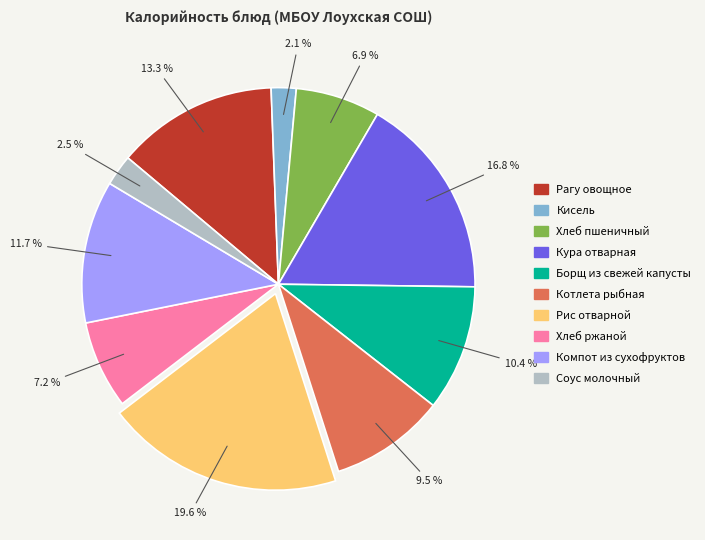

Which category has the biggest portion of the pie?

Рис отварной